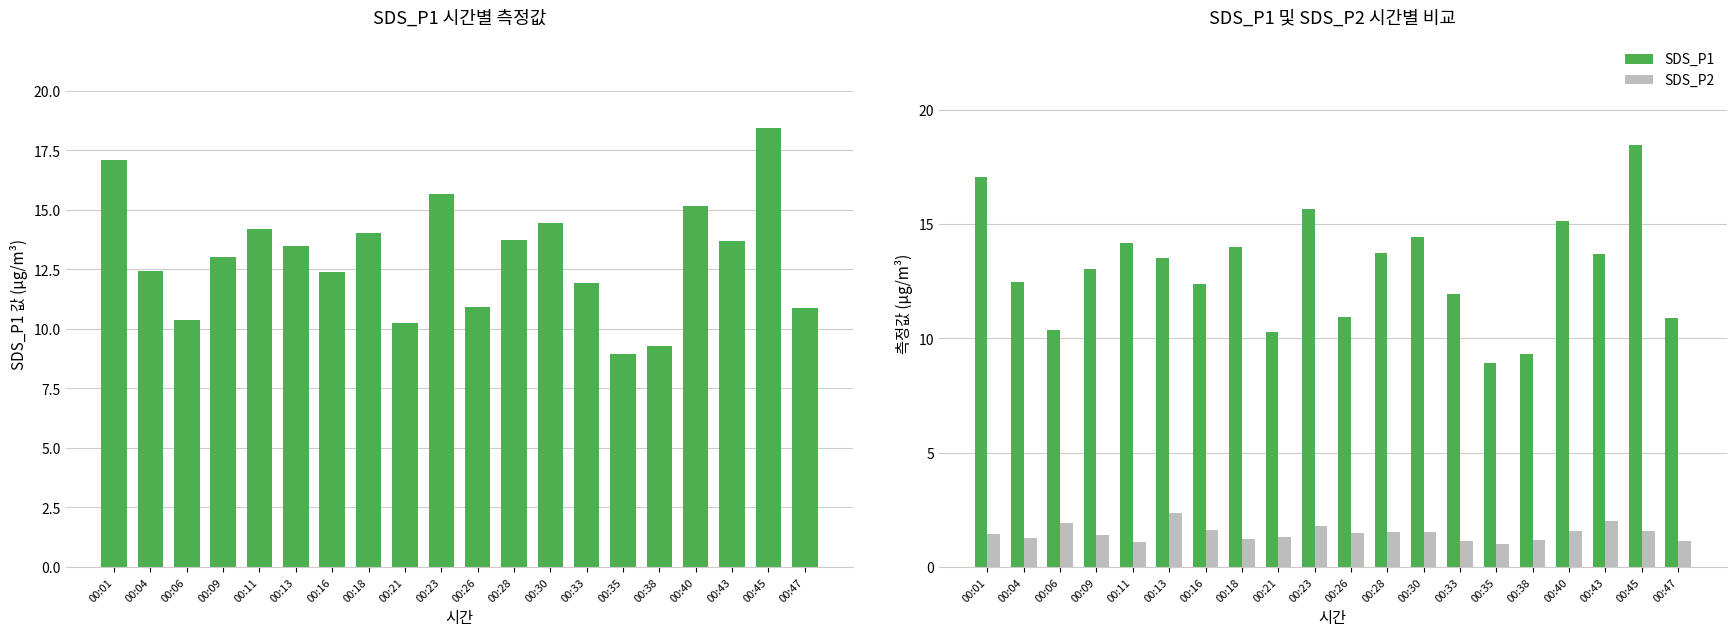

Rank the categories by SDS_P2 value from lowest to highest.

00:35, 00:11, 00:33, 00:47, 00:38, 00:18, 00:04, 00:21, 00:09, 00:01, 00:26, 00:30, 00:28, 00:40, 00:45, 00:16, 00:23, 00:06, 00:43, 00:13